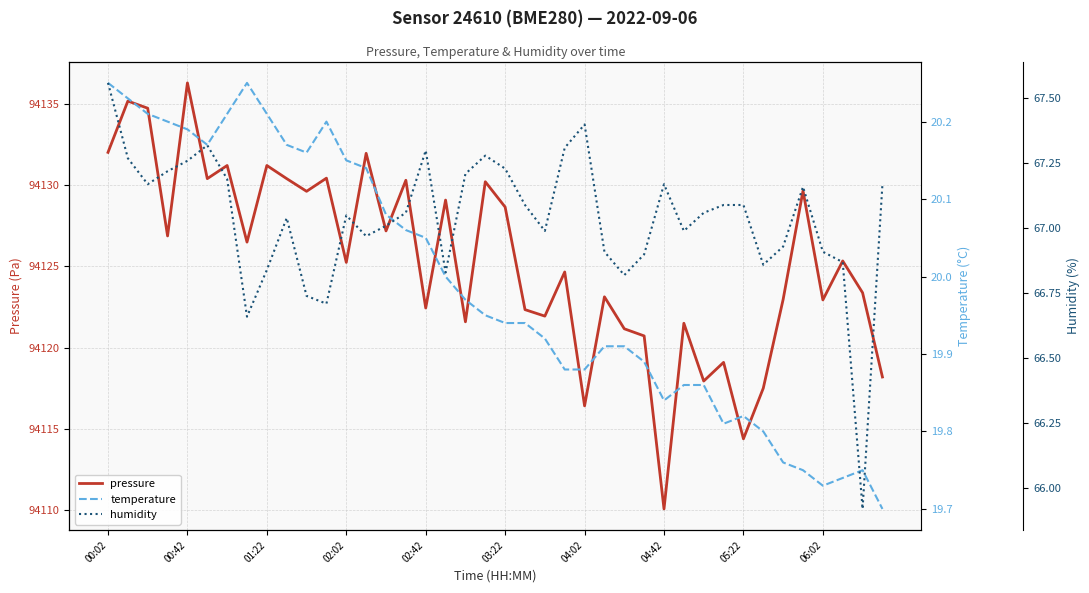

What is the average value of the humidity series?

67.0